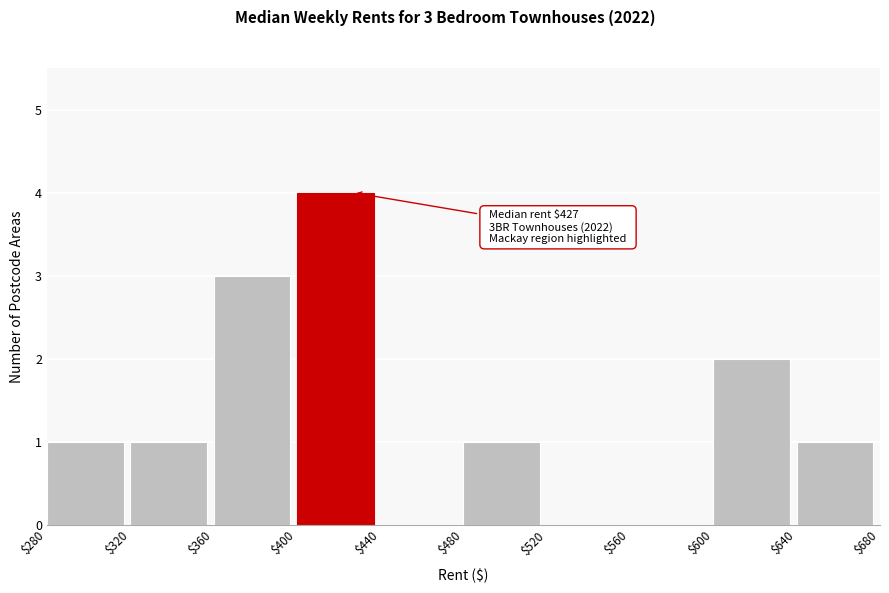

Over which range of the x-axis is the bar tallest?

$400 to $440